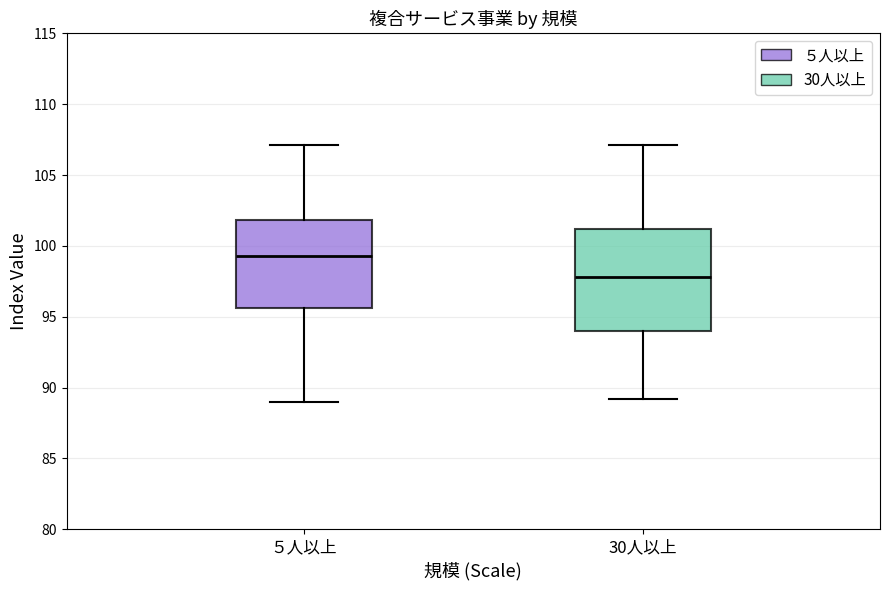

Reading left to right, read every box against the y-axis: the position of its median line, the range the box covers, and the ends of its whiskers. The values are not printed on the chart, so give them approximately, as read against the axis.

５人以上: median 99.5, box 95.5 to 102.0, whiskers 89.0 to 107.0
30人以上: median 98.0, box 94.0 to 101.0, whiskers 89.0 to 107.0